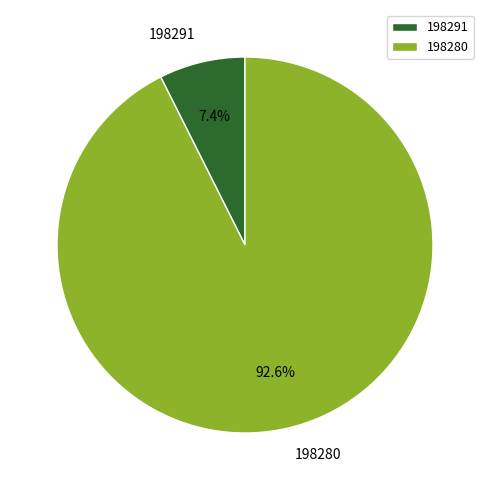

To the nearest percent, what percentage of the pie is 198280?

93%